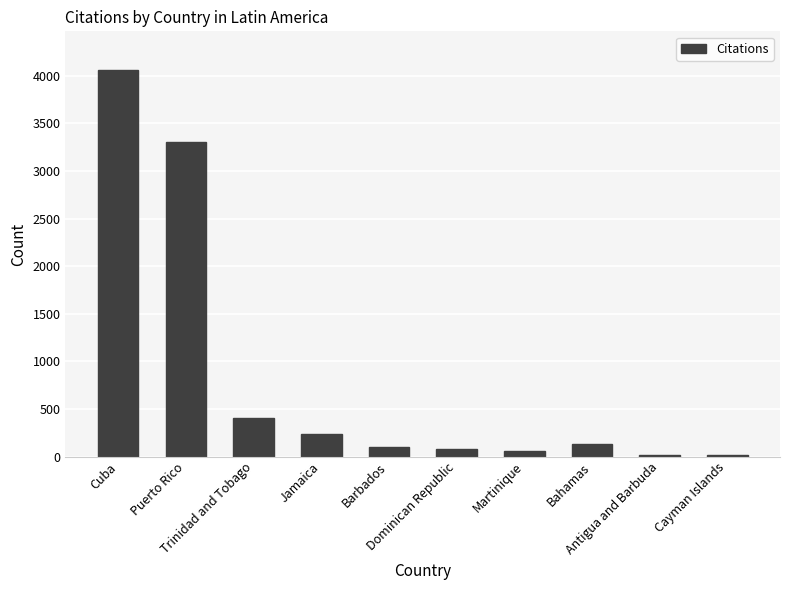

What is the change in value from Puerto Rico to Jamaica?

-3069